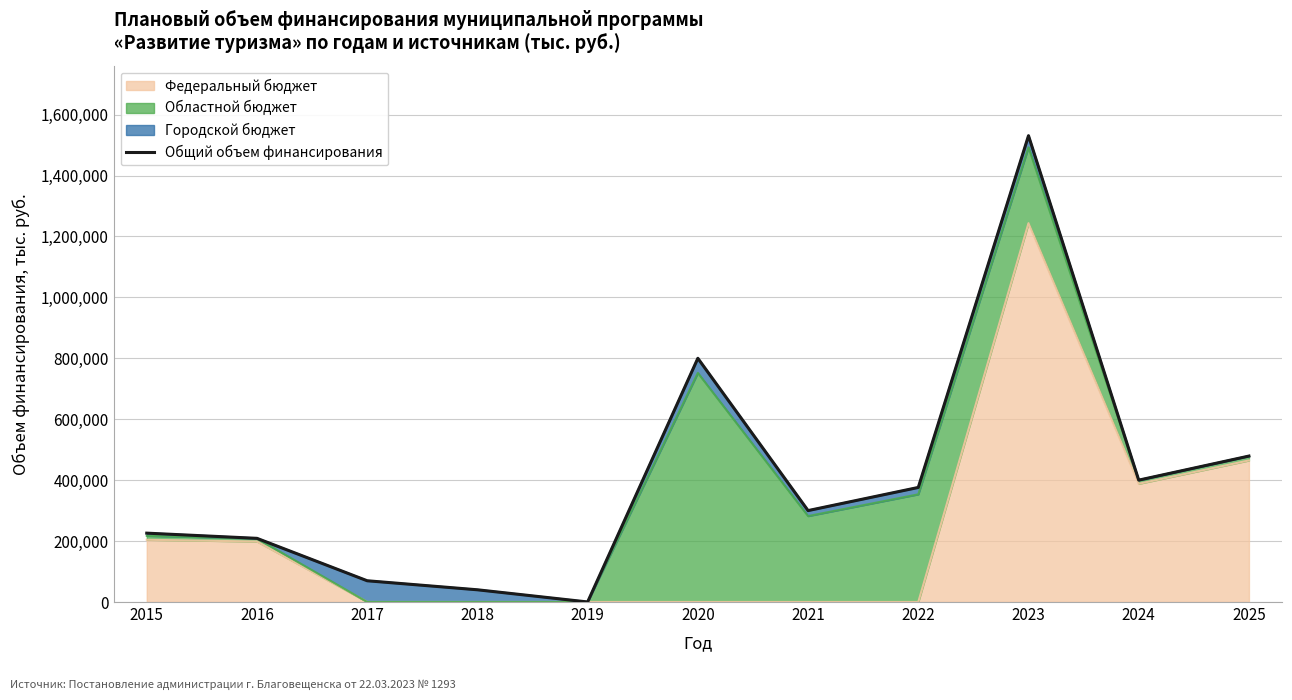

Between 2025 and 2023, which is larger?

2023